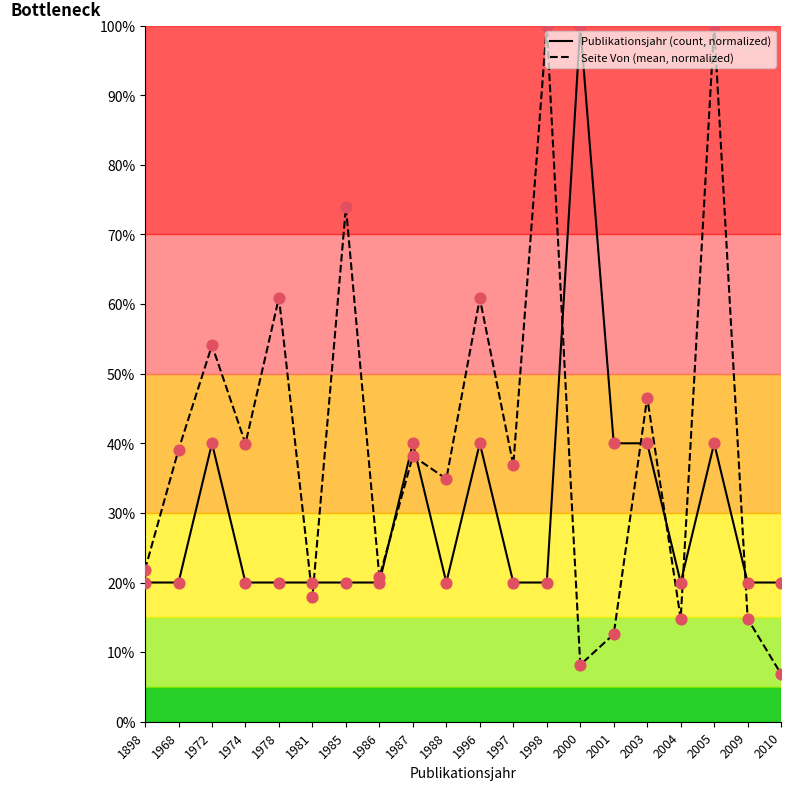

Which series has the widest spread of Y values?

Seite Von (mean, normalized)